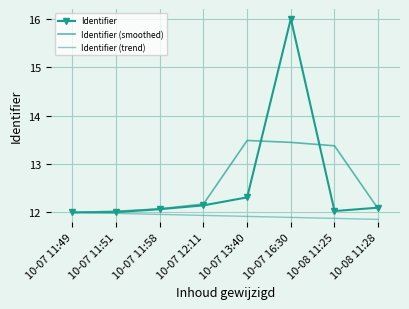

What is the highest value of the Identifier (trend) series?

12.0